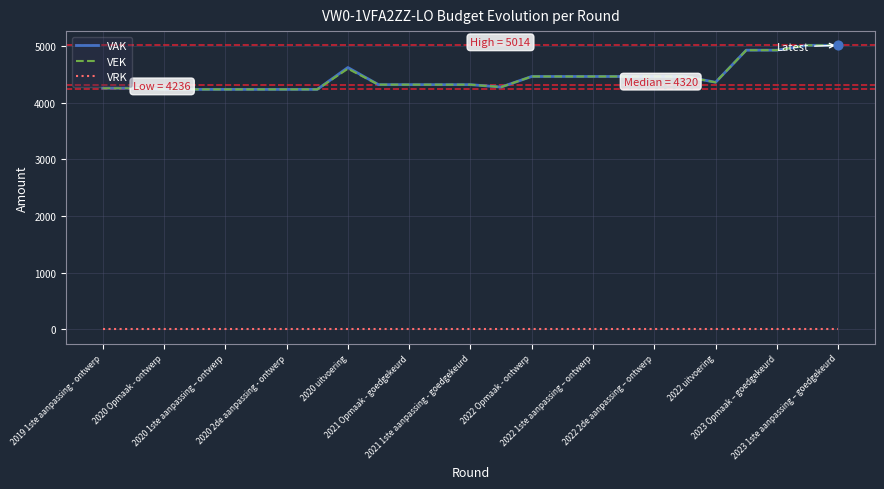

True or false: VAK and VRK intersect in this chart.

False